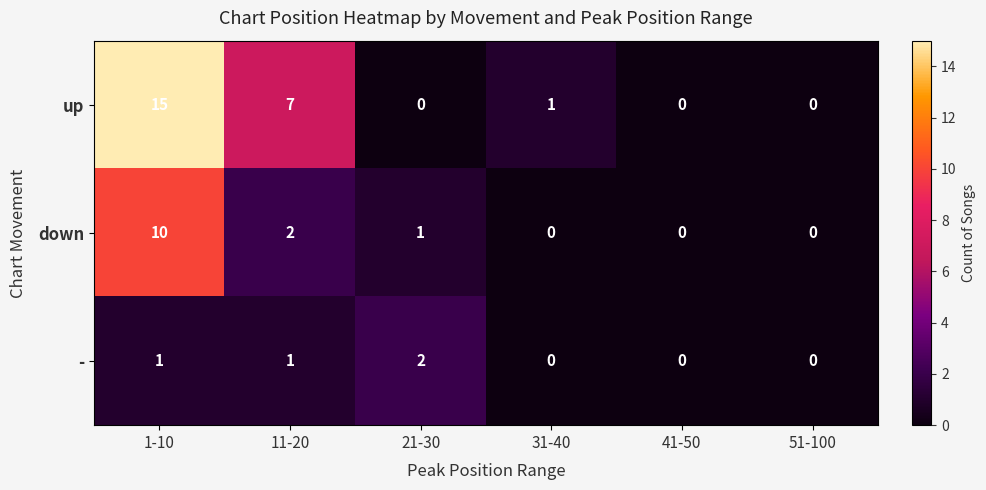

At which category is the sum across all series the highest?

1-10